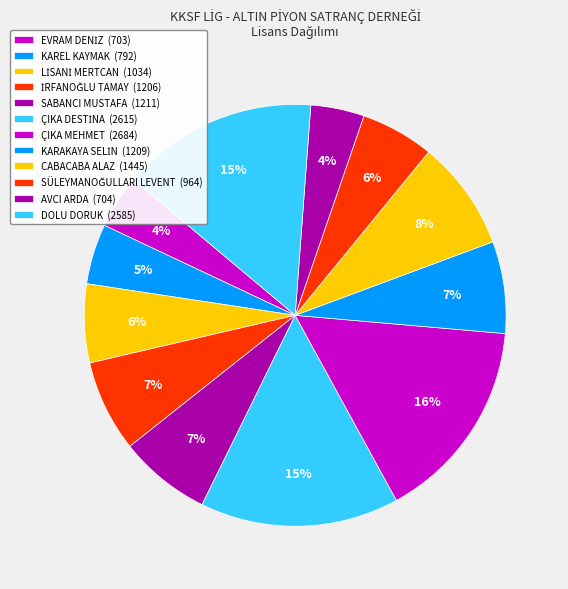

Do CABACABA ALAZ and ÇIKA DESTİNA together represent more than half of the pie?

No